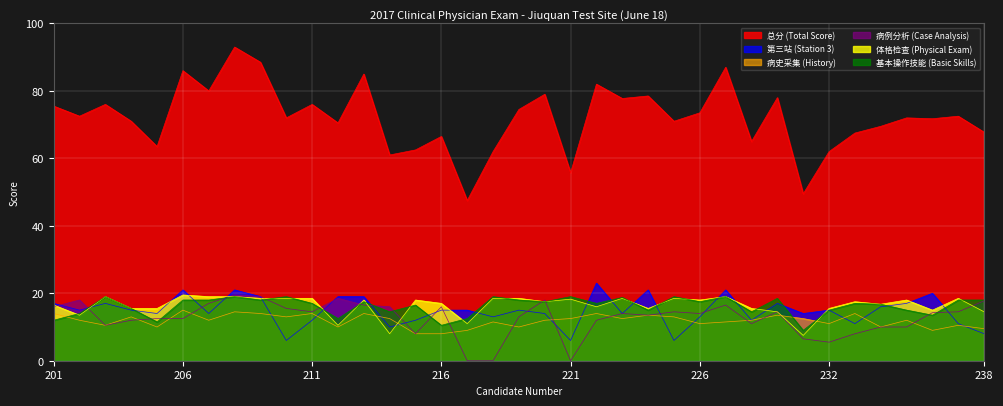

Which label corresponds to the largest value in the chart?

208